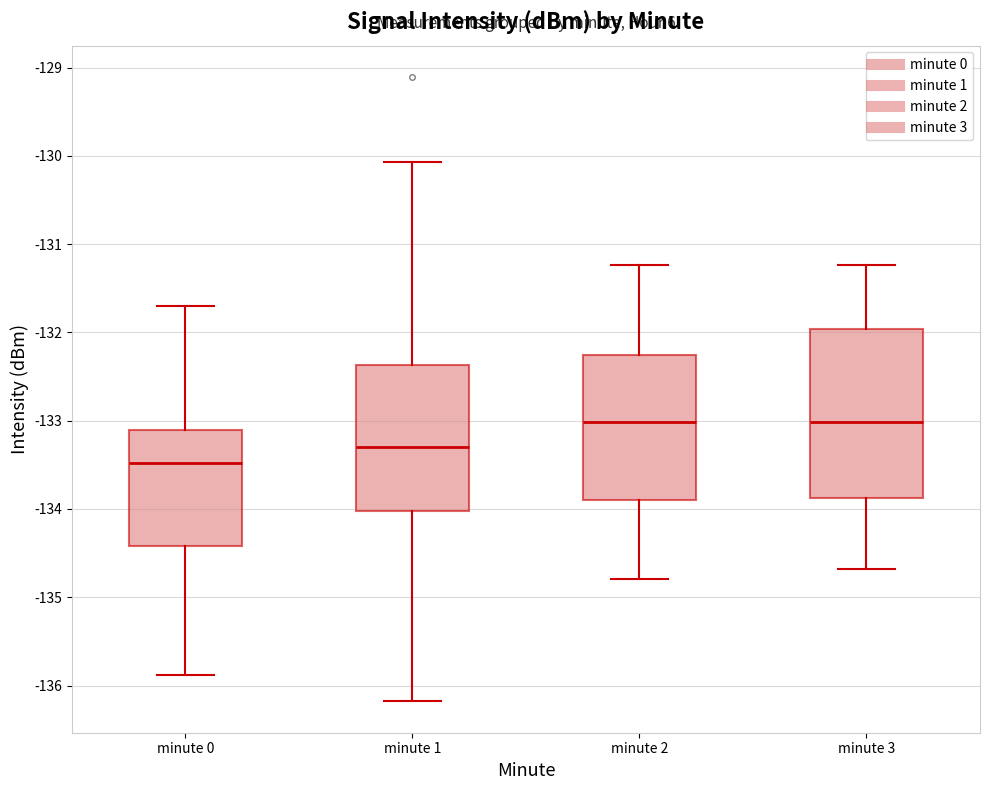

Where does the upper whisker of the box for minute 2 end on the y-axis? The values are not printed on the chart, so give them approximately, as read against the axis.

-131.2